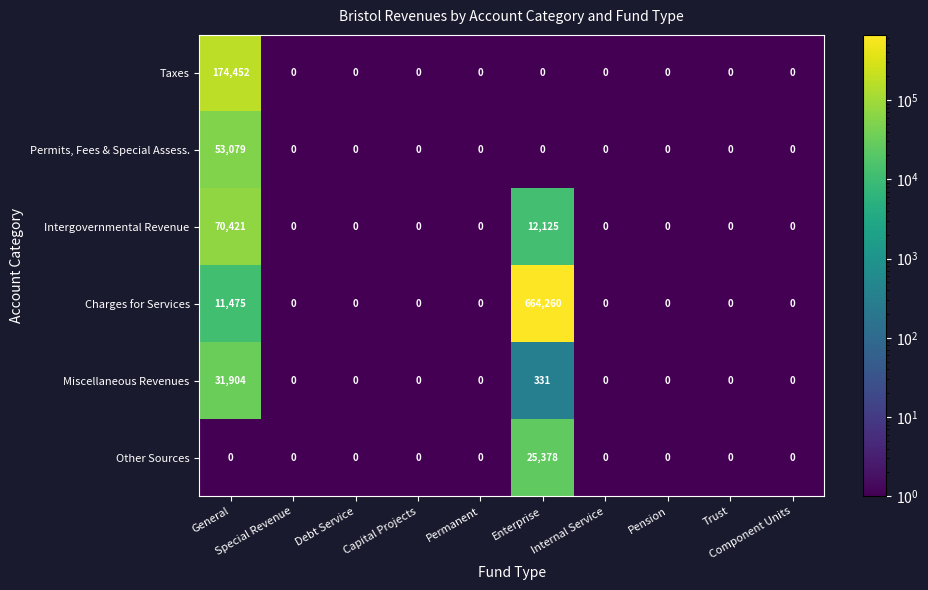

Which series has the widest spread of values?

Charges for Services